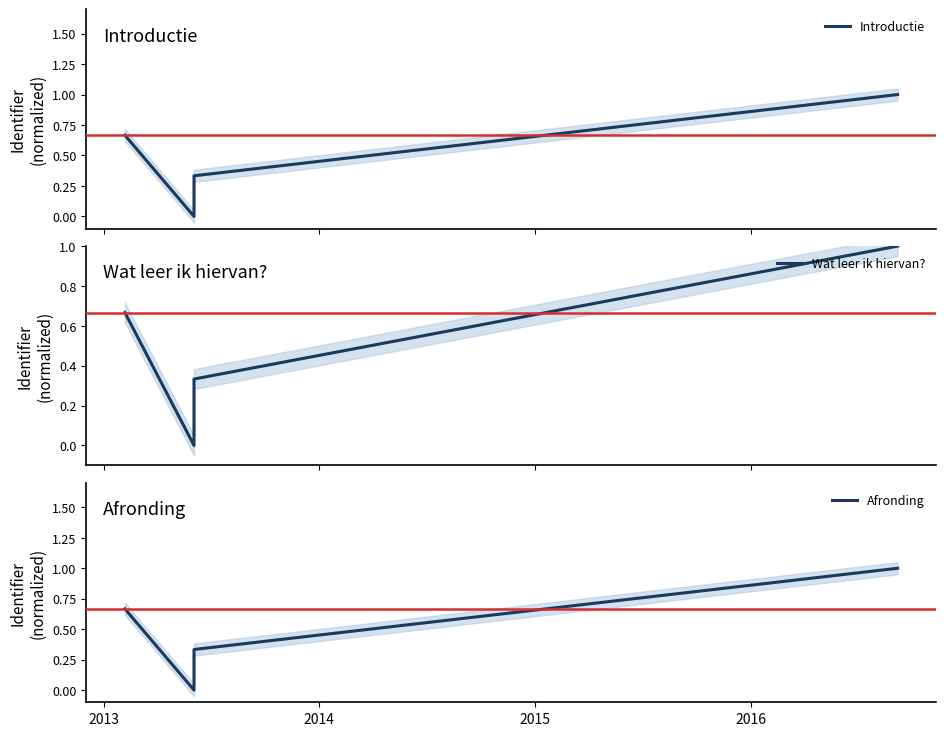

What are all the series names shown in the legend?

Introductie, Wat leer ik hiervan?, Afronding